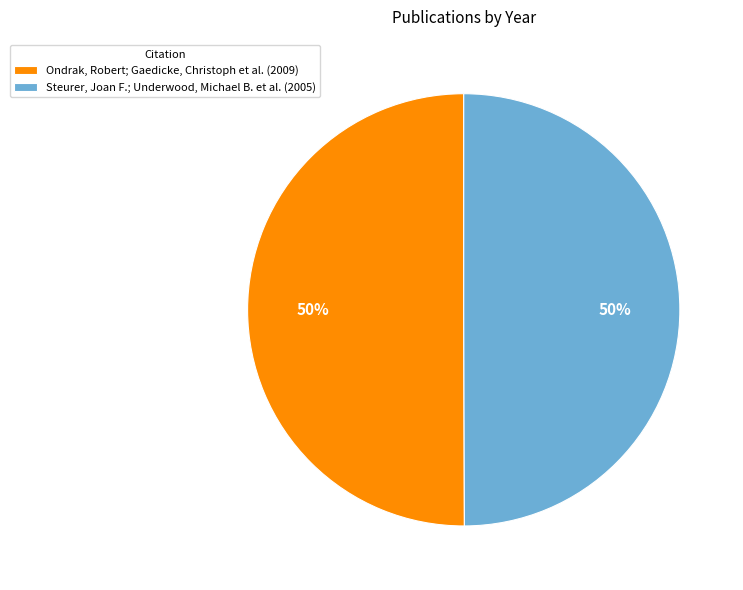

Is the sum of Steurer, Joan F.; Underwood, Michael B. et al. (2005) and Ondrak, Robert; Gaedicke, Christoph et al. (2009) greater than half?

Yes